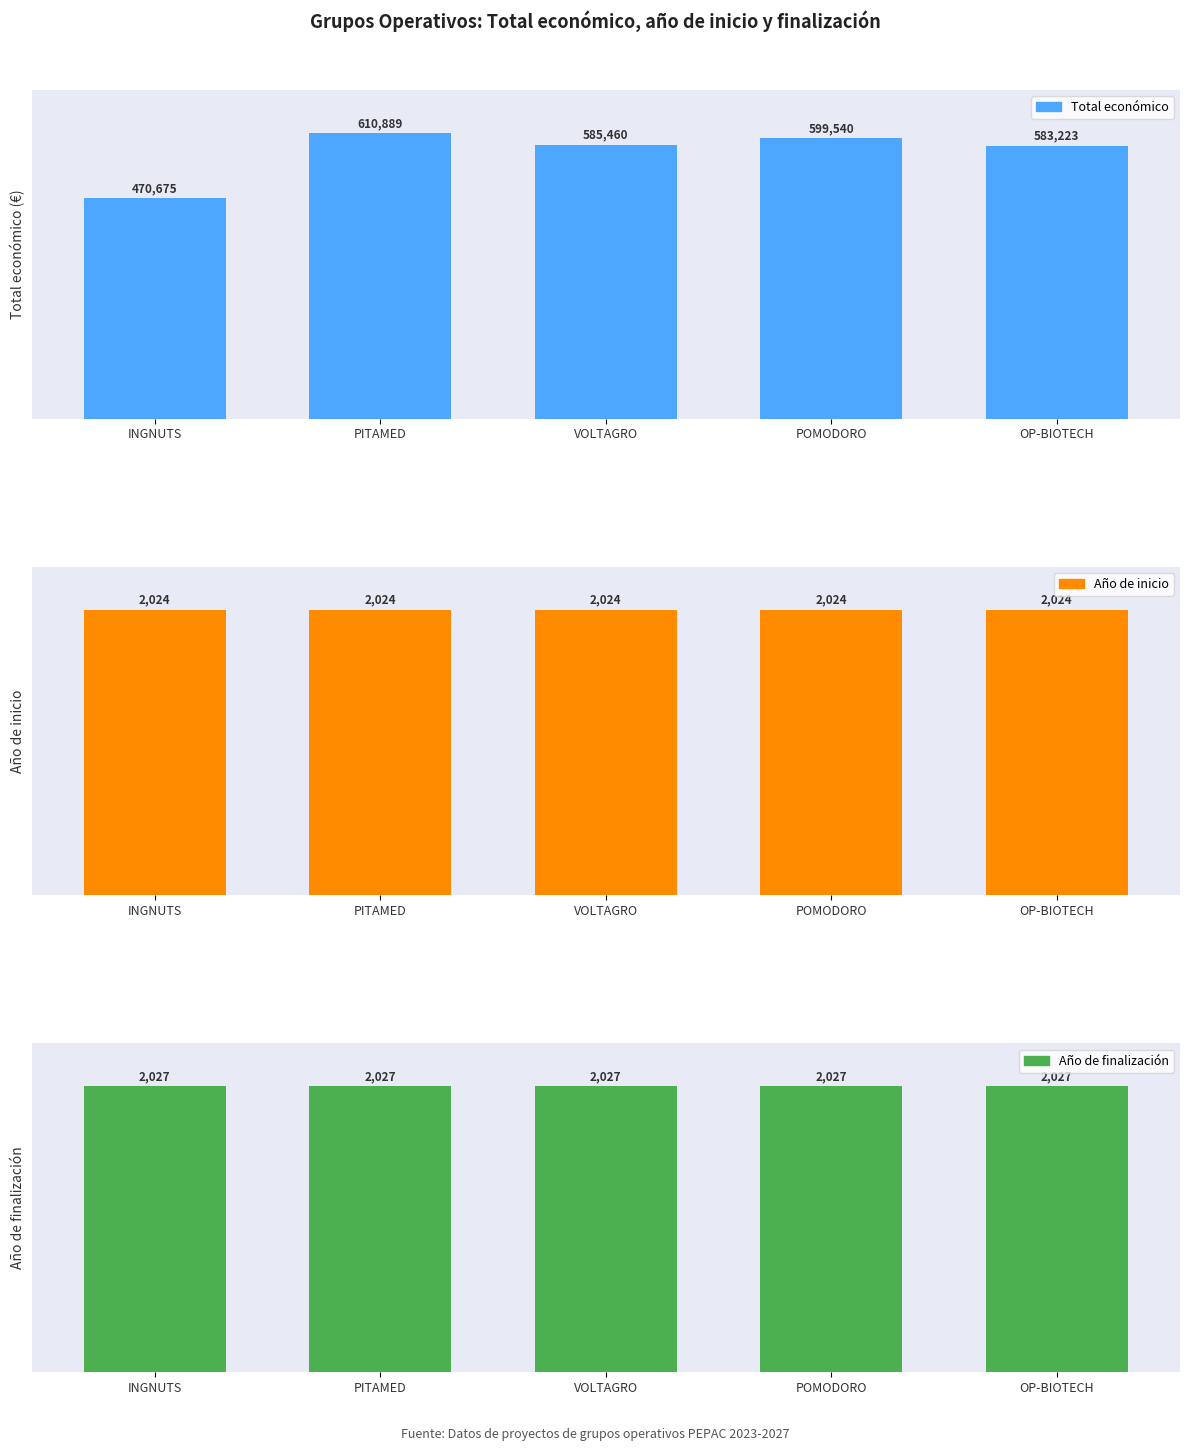

True or false: Año de finalización has a value of 2027 at PITAMED.

True